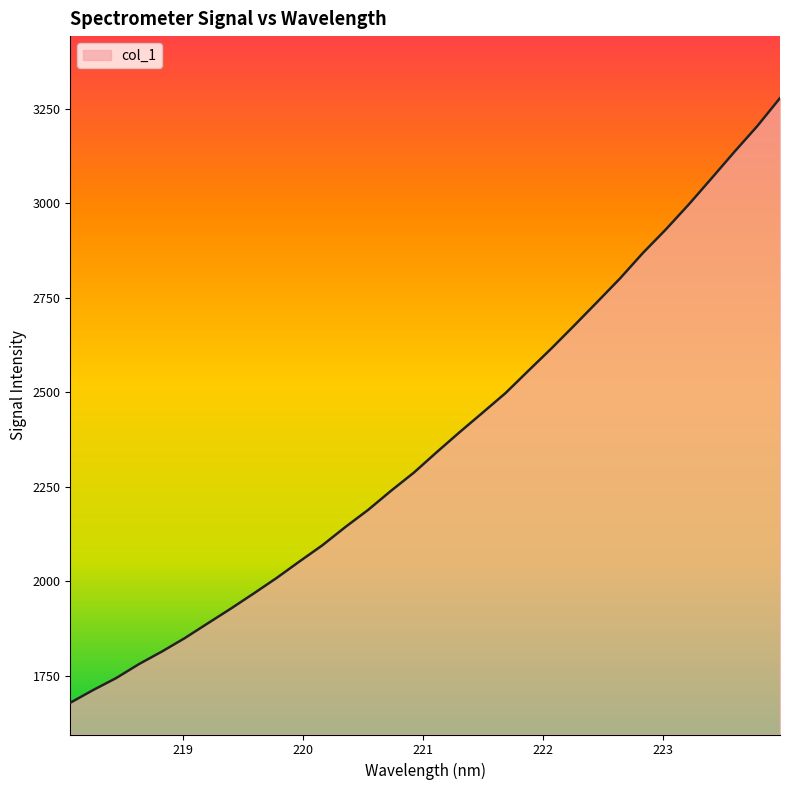

What is the maximum value shown in the chart?

3277.7